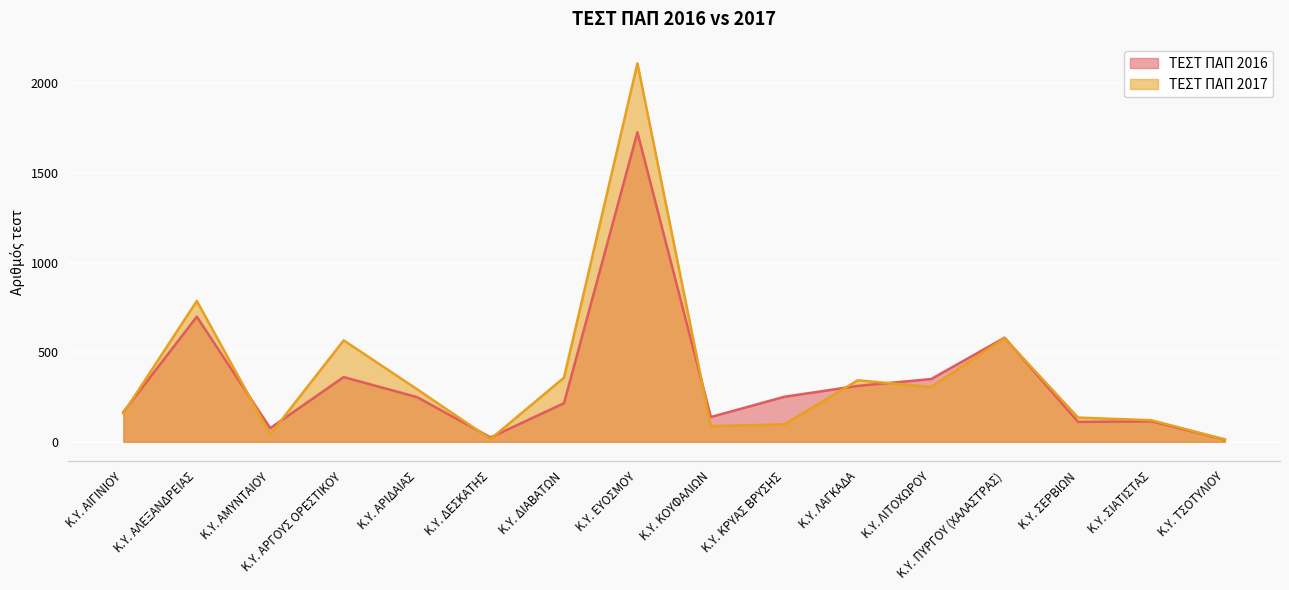

How many values in the ΤΕΣΤ ΠΑΠ 2016 series exceed 249?

7